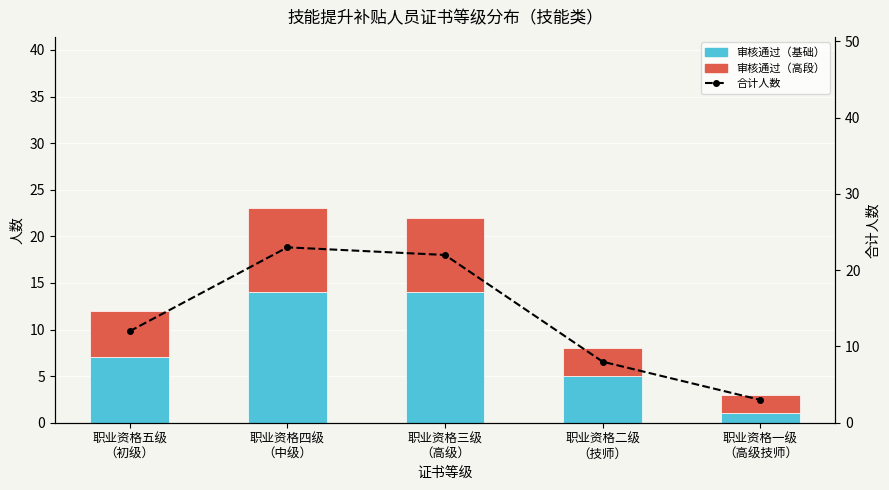

Which has a higher value, 职业资格五级
（初级） or 职业资格二级
（技师）?

职业资格五级
（初级）